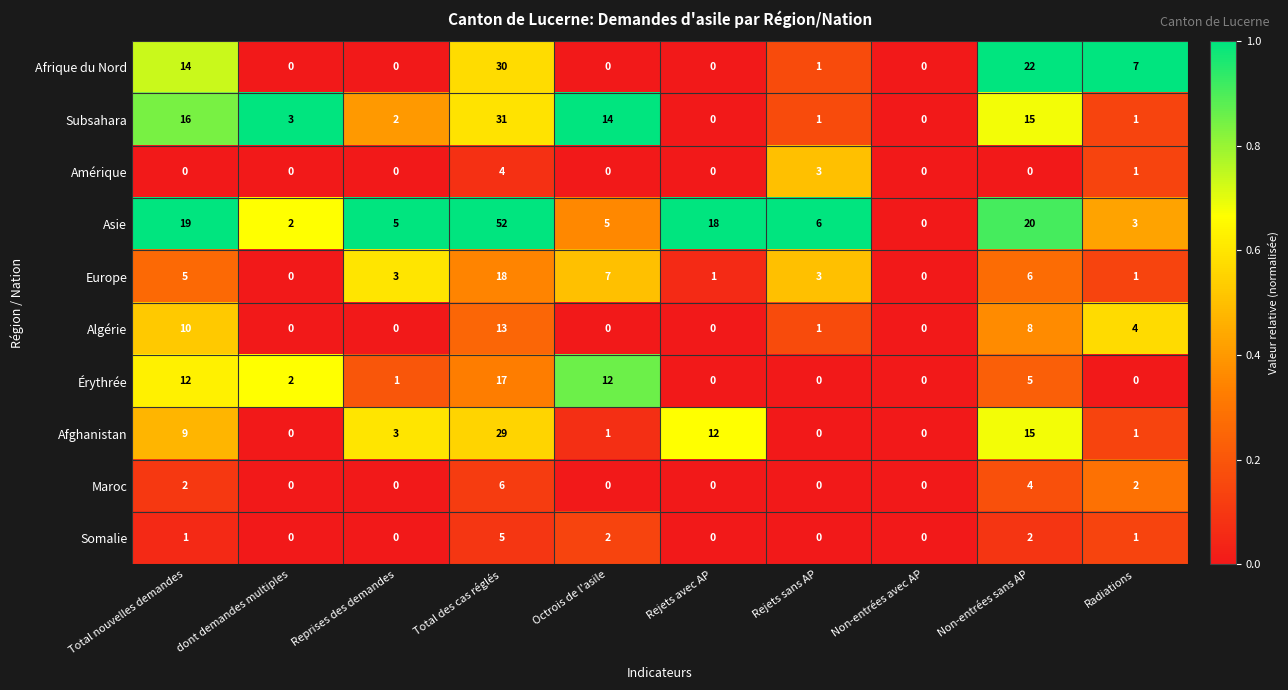

At which label is Érythrée closest to 8?

Non-entrées sans AP